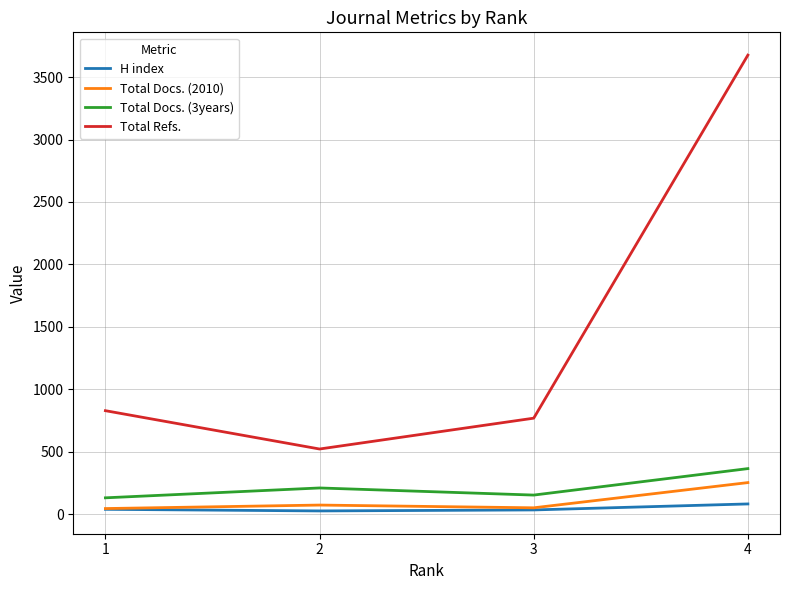

At which category is the sum across all series the highest?

4